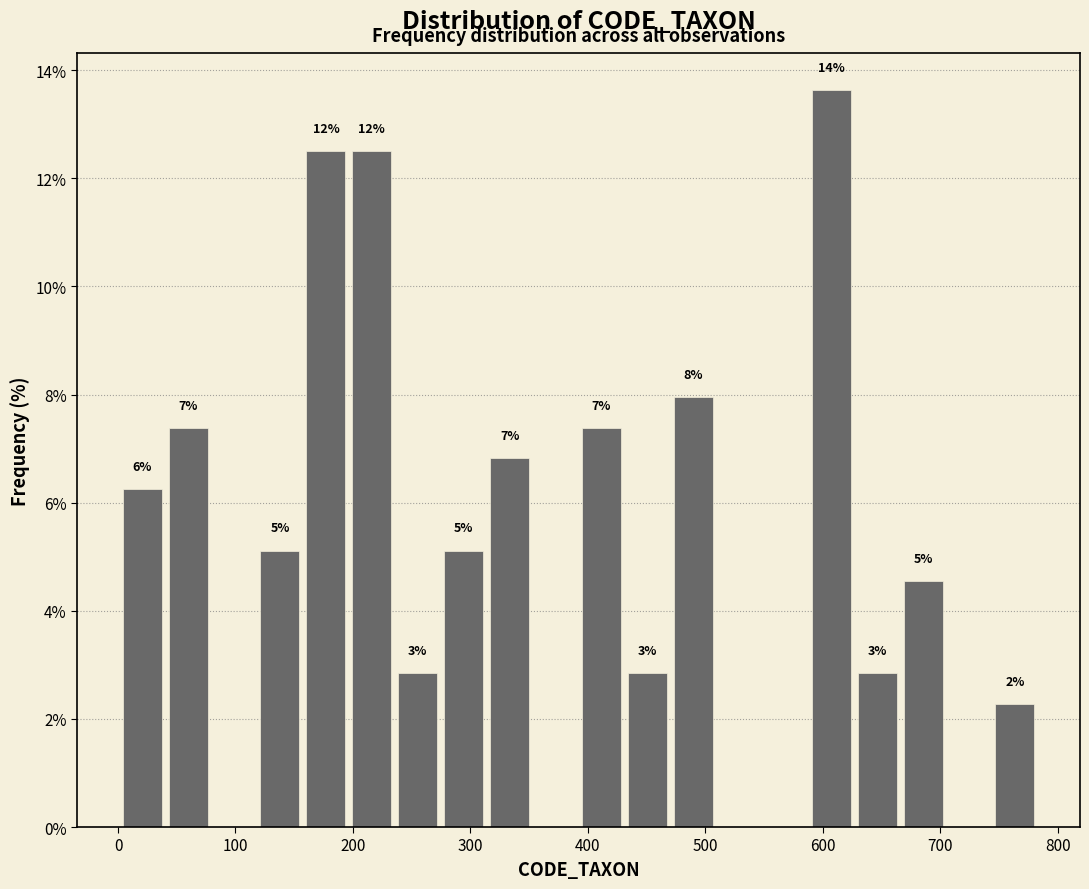

Around what value on the x-axis is the tallest bar? Give the approximate position of its centre, as read against the axis.

610